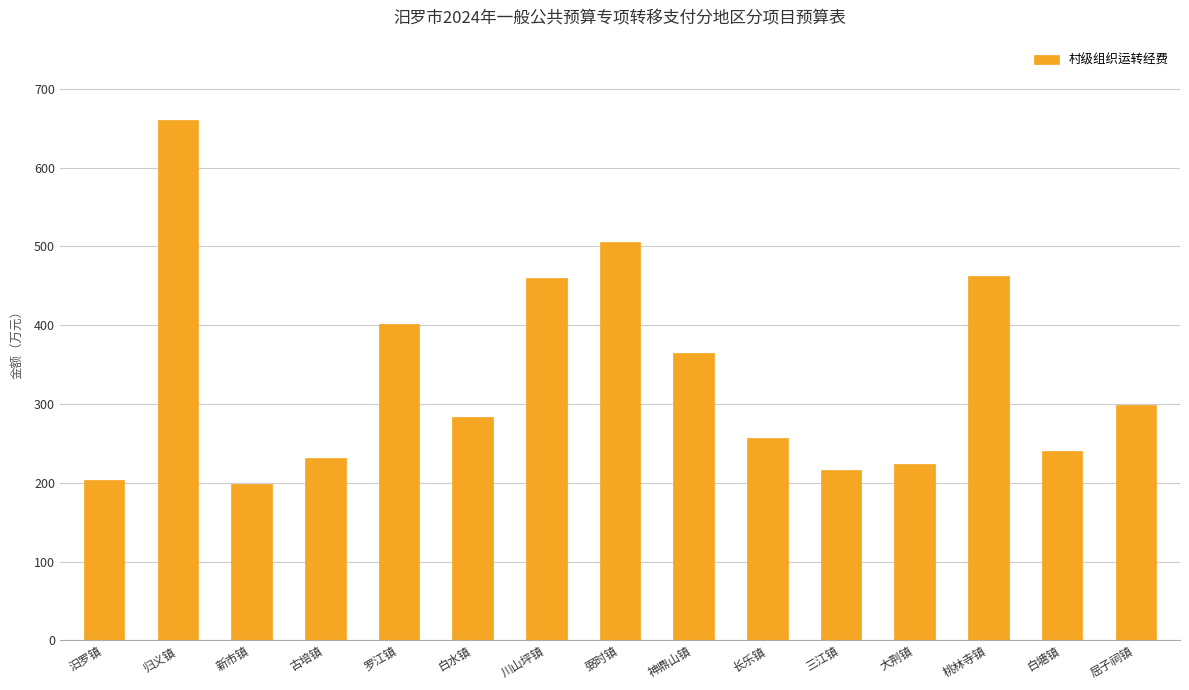

How many data points are less than 283?

7